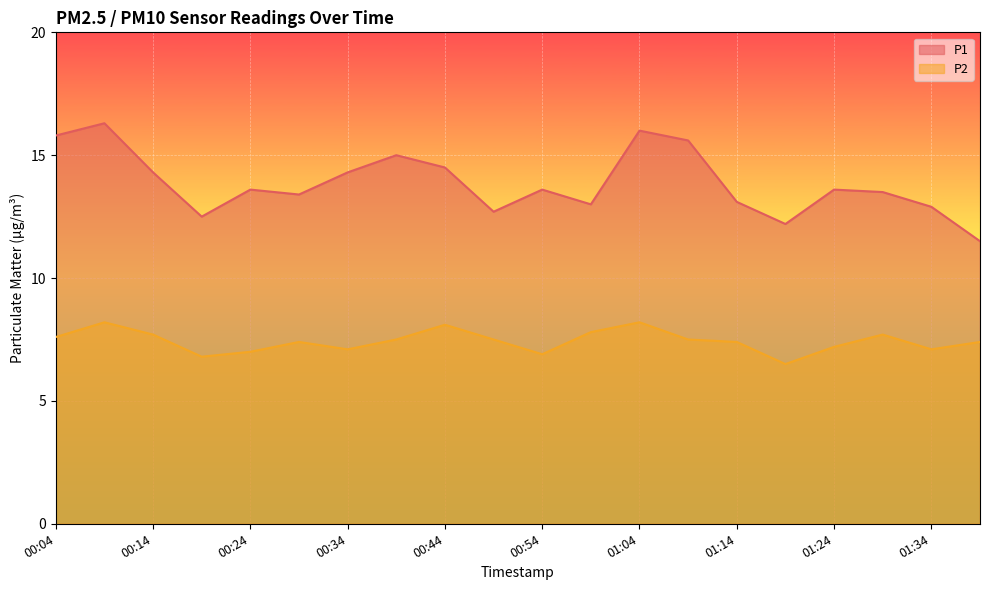

What value does the P1 series have at 00:24?

13.6